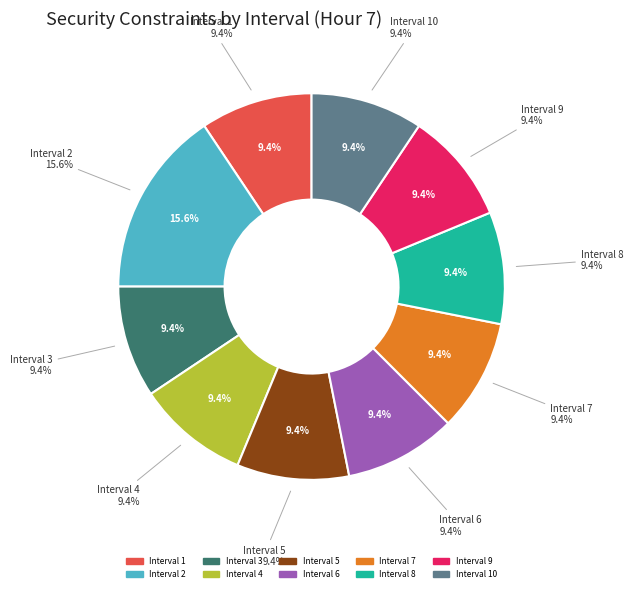

To the nearest percent, what percentage of the pie is Interval 10?

9%